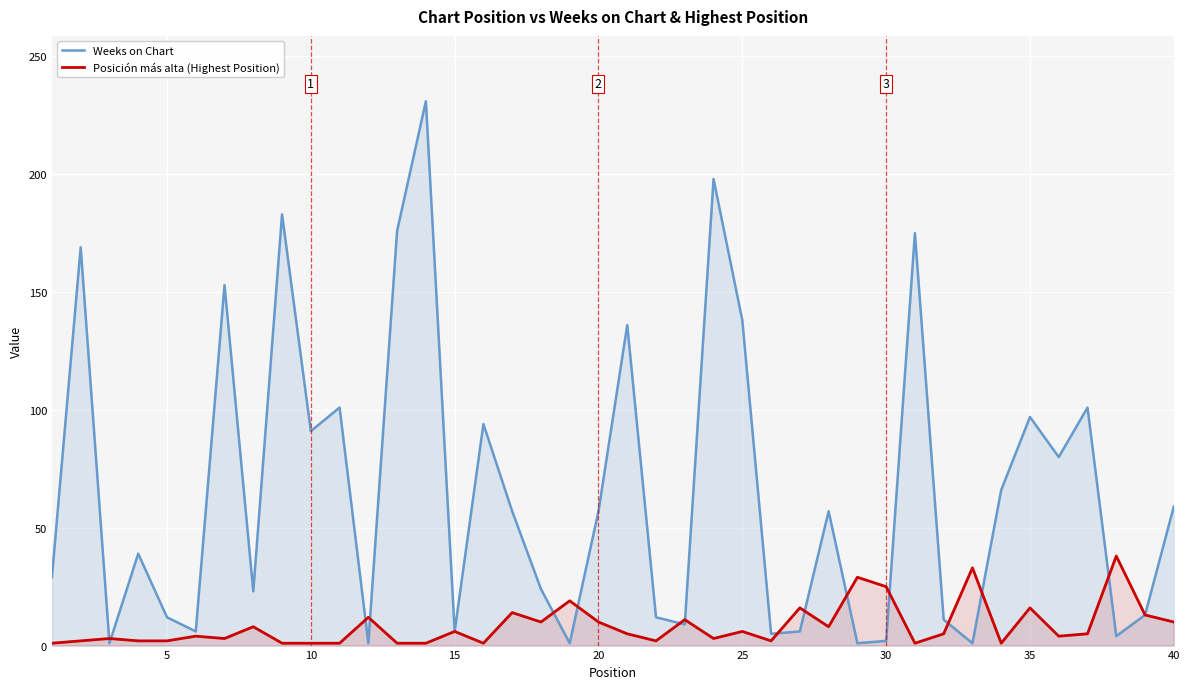

How many lines are shown in the chart?

2